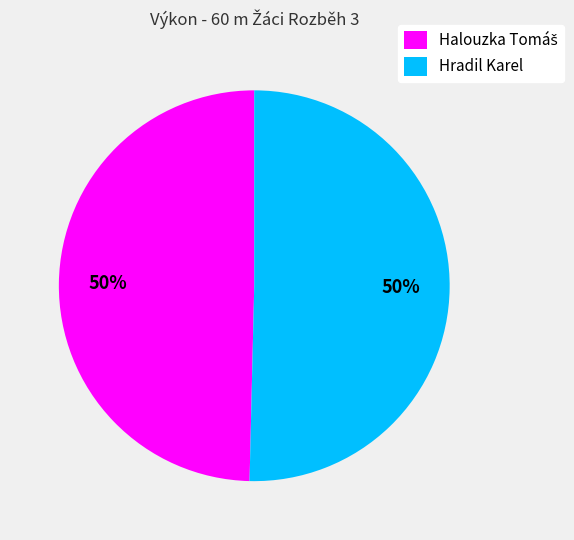

To the nearest percent, what portion does Hradil Karel represent?

50%